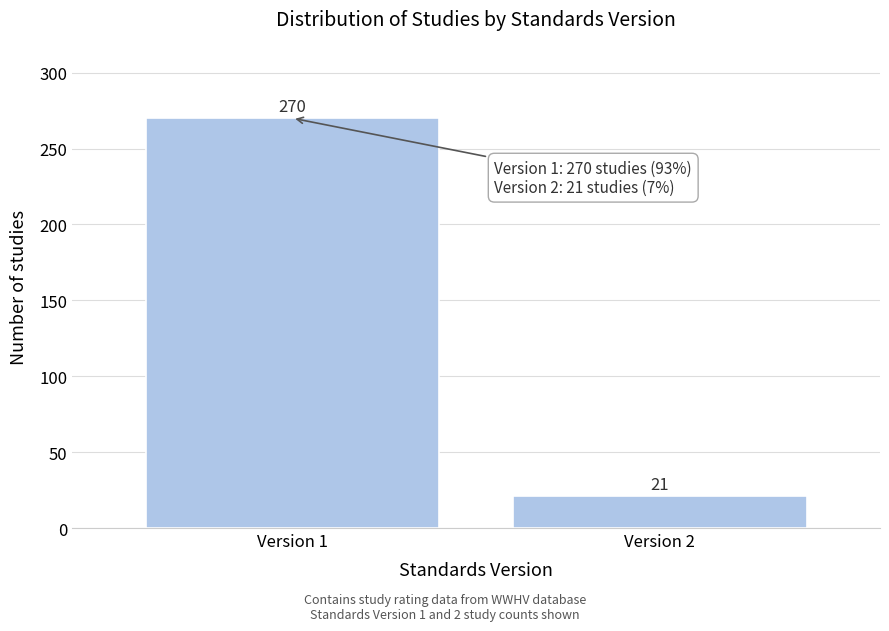

Reading left to right, transcribe all the data shown in this chart.

Version 1=270	Version 2=21